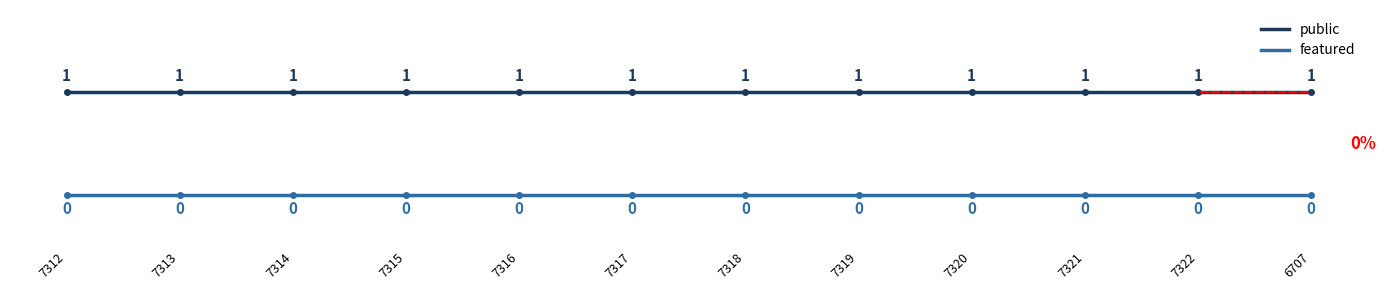

At how many categories does at least one series exceed 0?

12